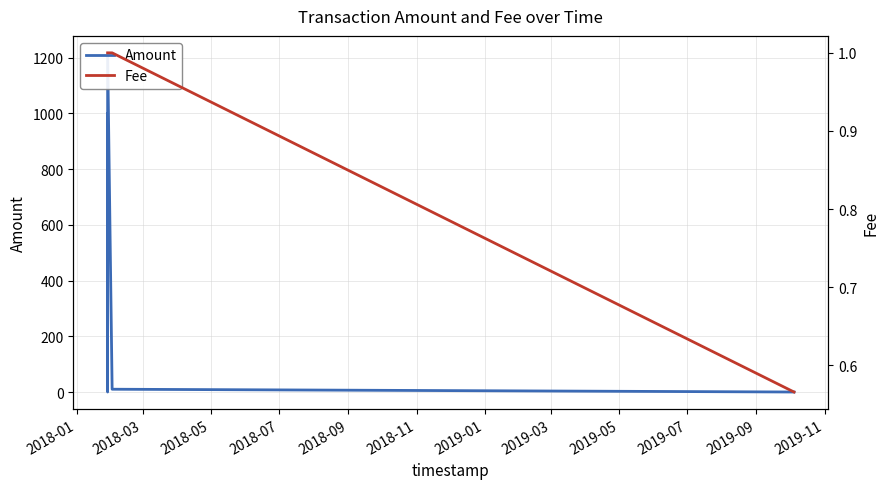

Which series changed the most between 2018-01 and 2018-03?

Amount